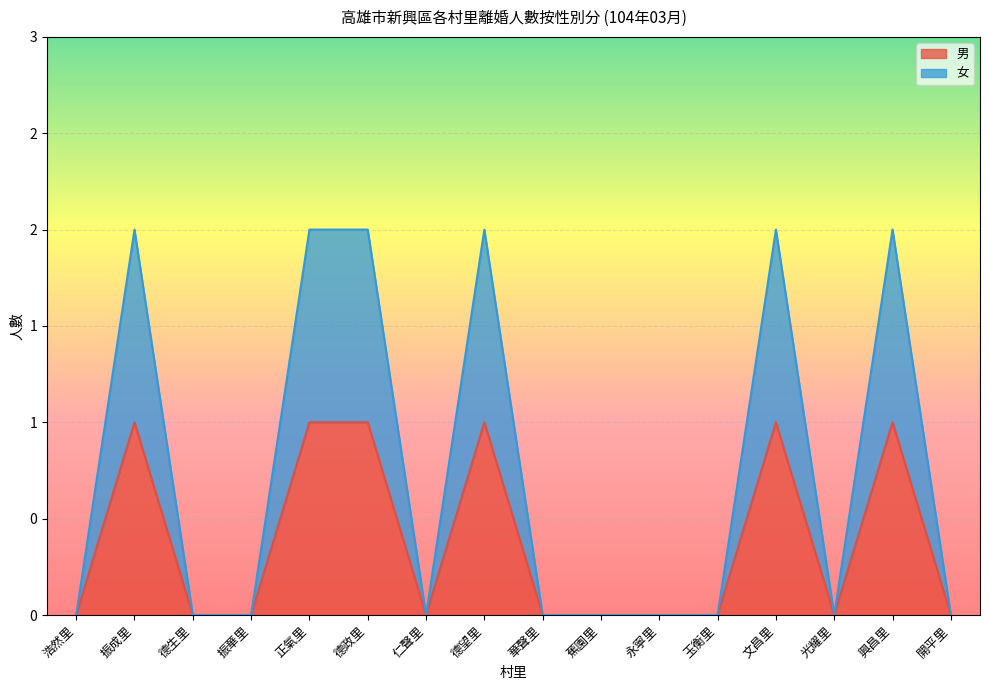

Where is 女 nearest to the value 1?

浩然里